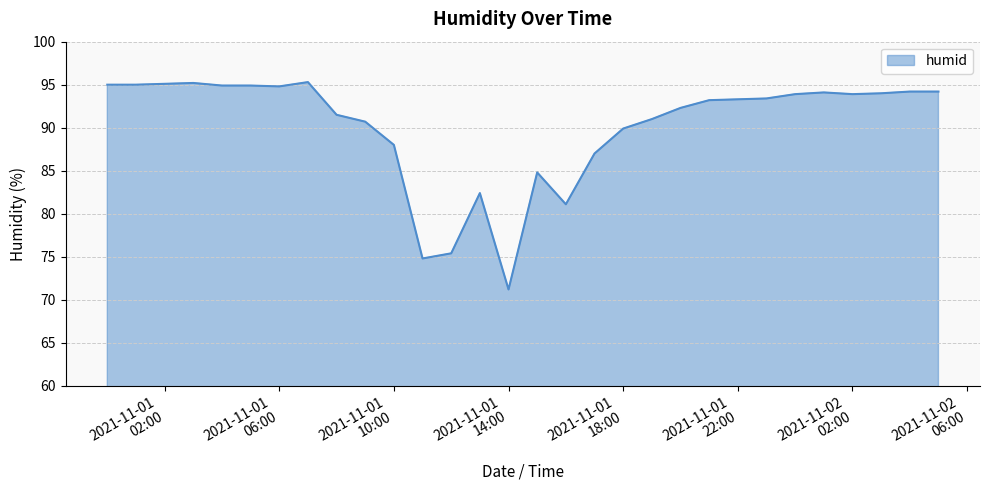

What is the maximum value shown in the chart?

95.3